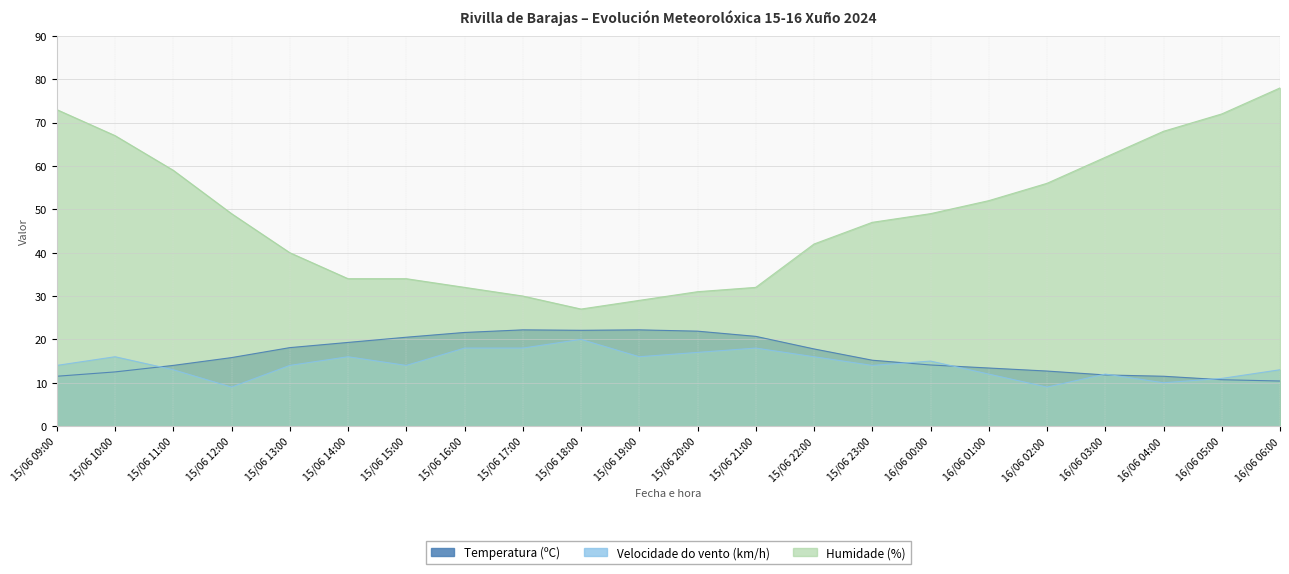

Which category has the lowest value in the Velocidade do vento (km/h) series?

15/06 12:00